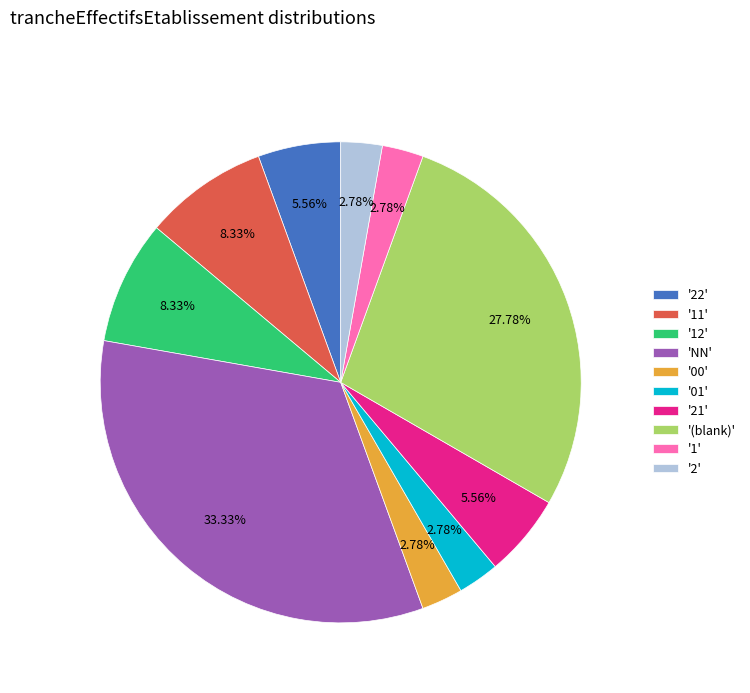

Between '(blank)' and '01', which is larger?

'(blank)'